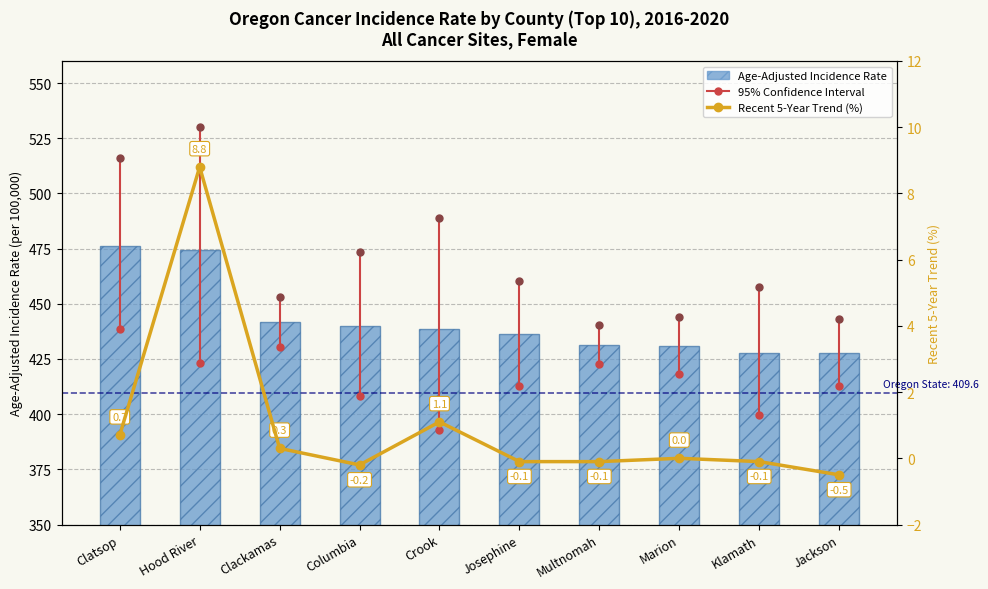

True or false: Age-Adjusted Incidence Rate has a value of 304.4 at Crook.

False